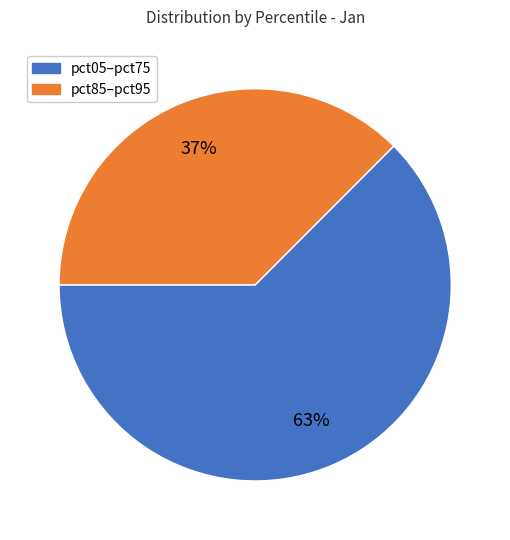

Is there any slice that represents more than half of the pie?

Yes